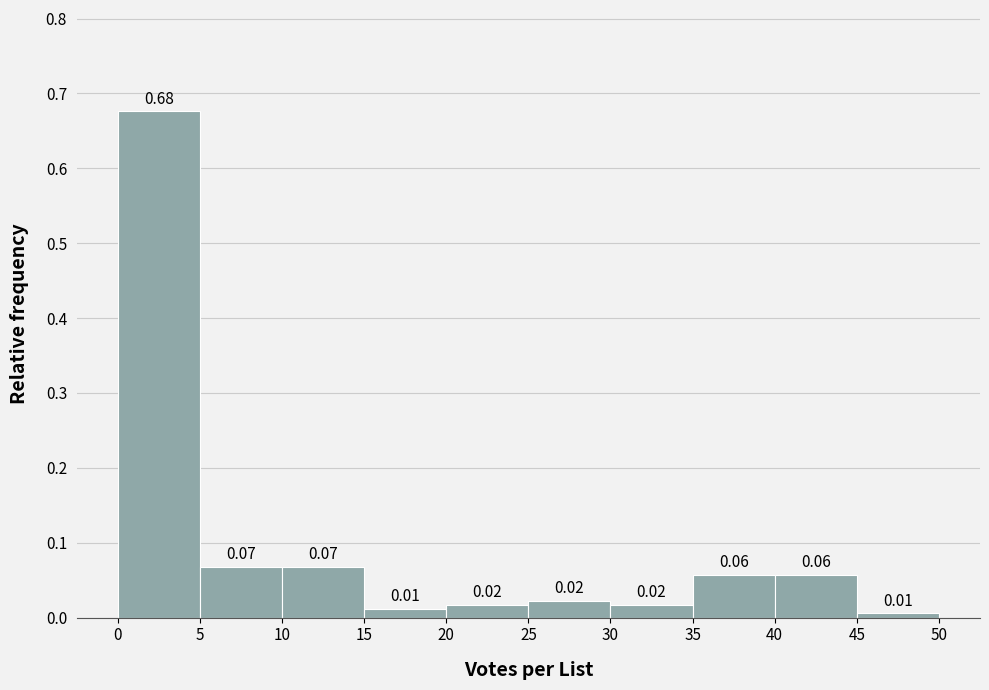

Which range on the x-axis has the tallest bar?

0 to 5